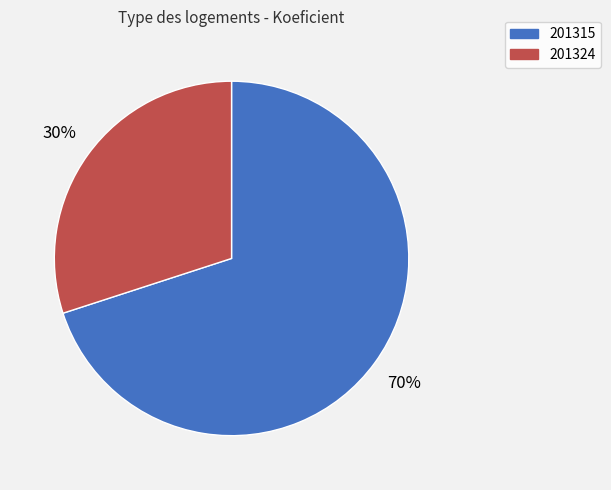

What is the ratio of the value at 201315 to the value at 201324?

2.3